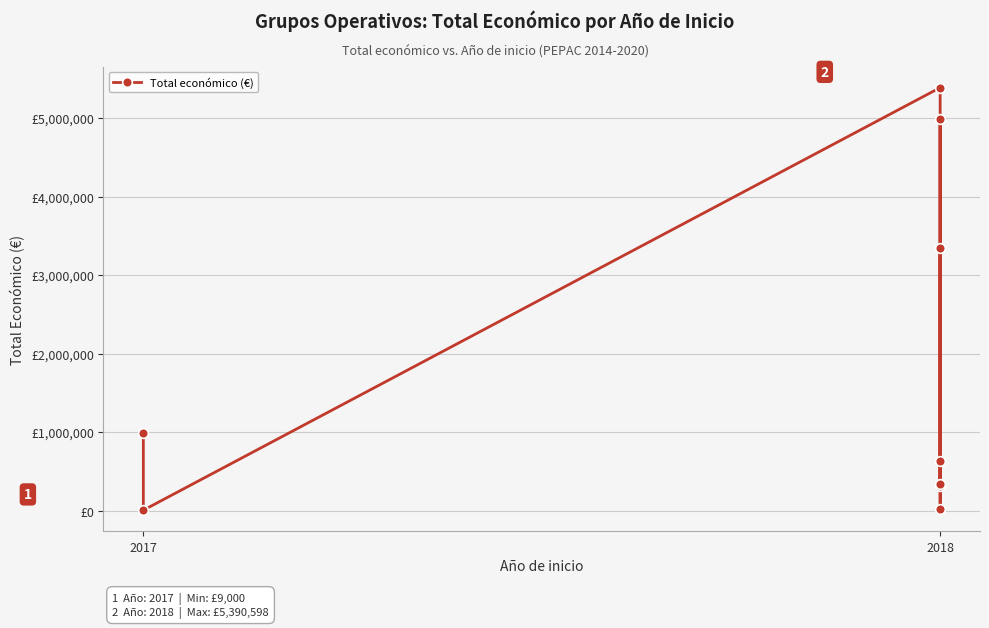

True or false: the data shows 907127 at 2018.

False